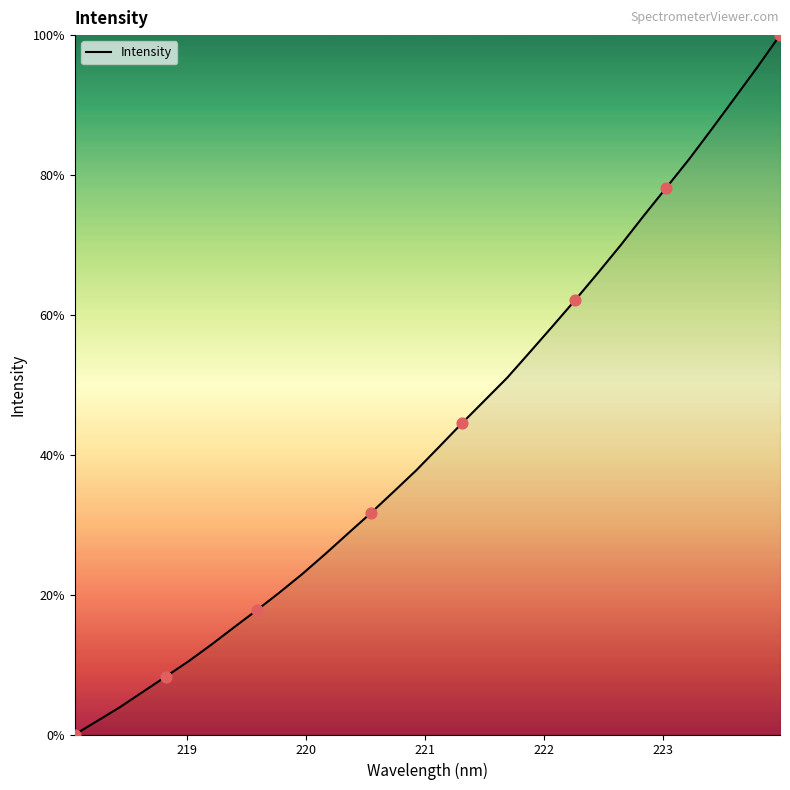

What is the difference between the maximum and minimum values?

100.0